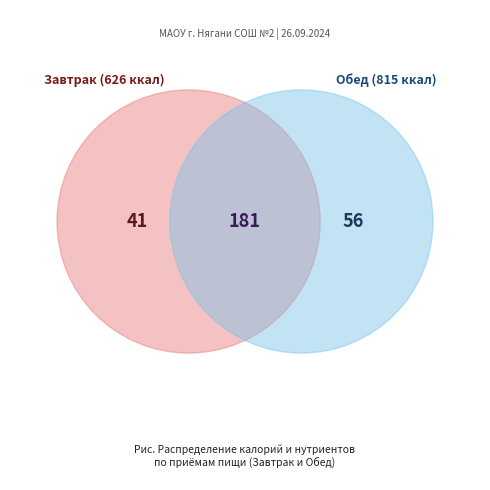

What percentage is the Обед slice, to the nearest percent?

57%